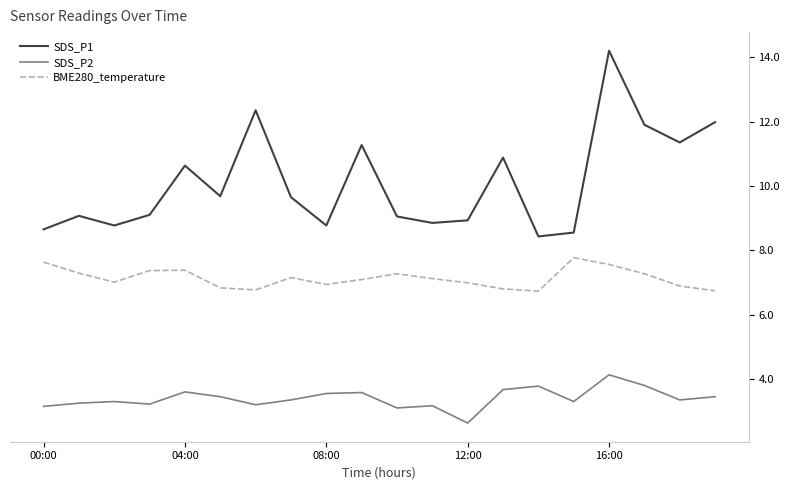

What is the greatest value displayed?

14.2